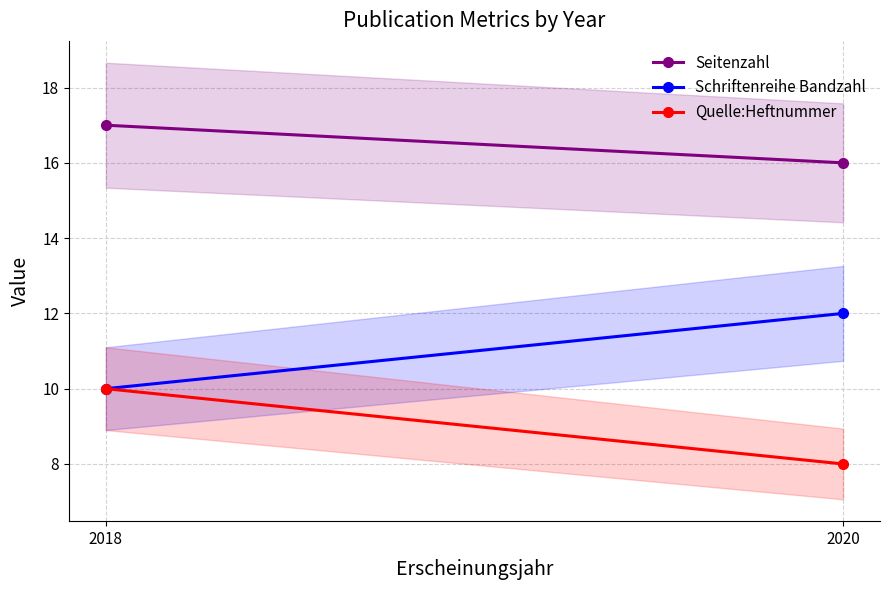

True or false: Seitenzahl has a value of 8 at 2020.

False